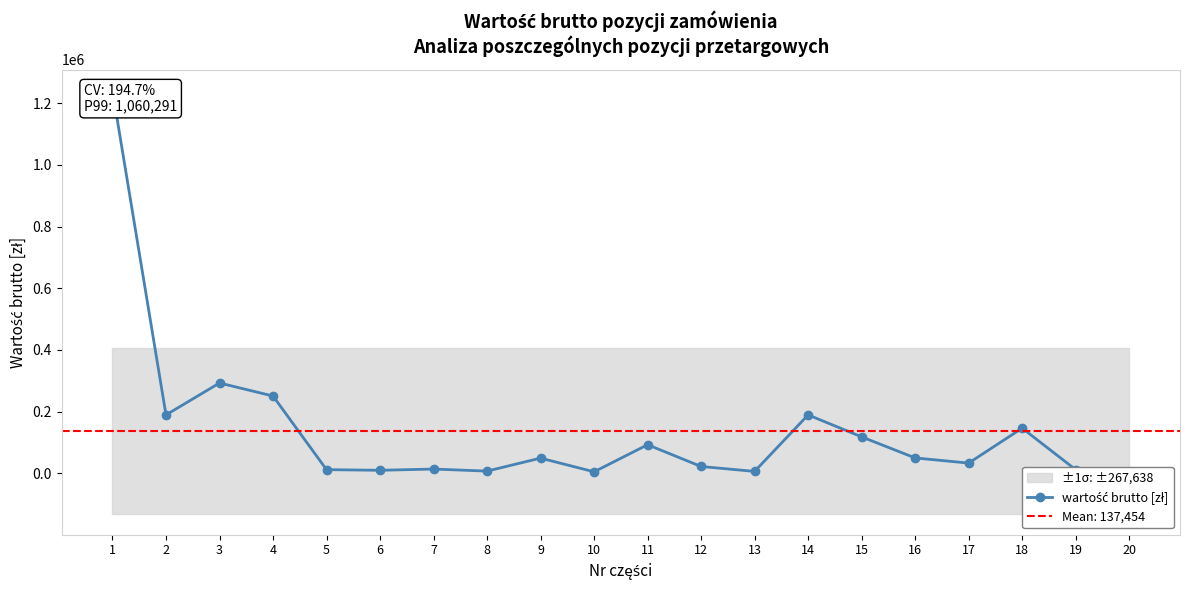

Which label corresponds to the largest value in the chart?

1